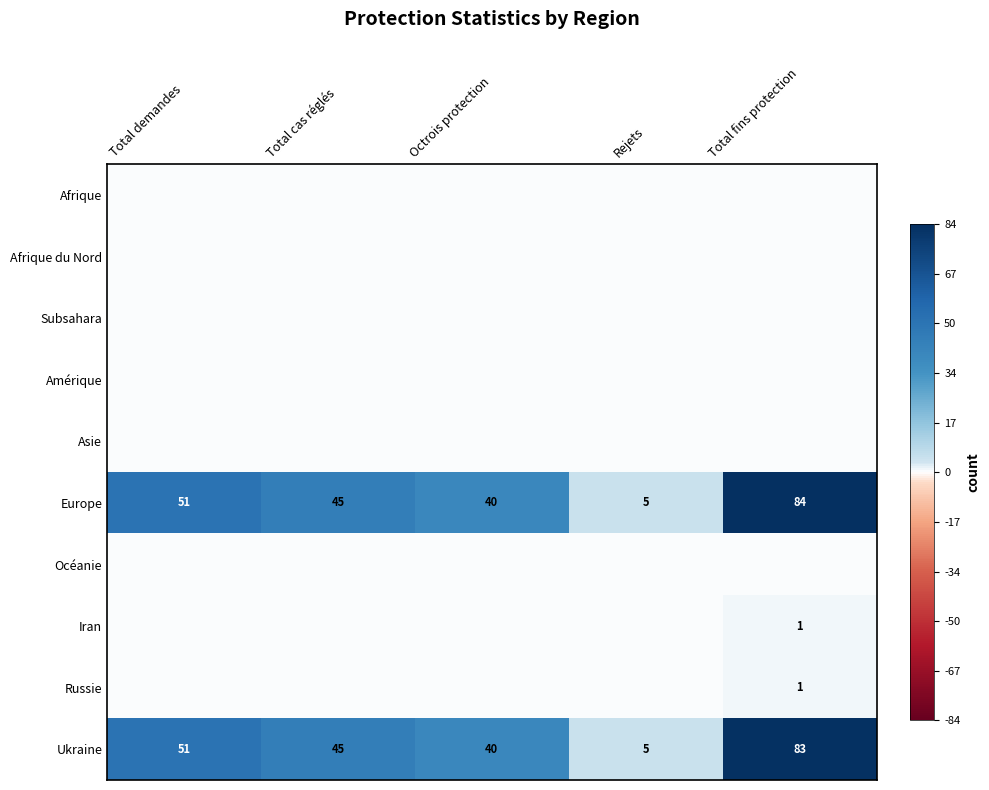

Is it true that Europe equals 84 at Total fins protection?

True